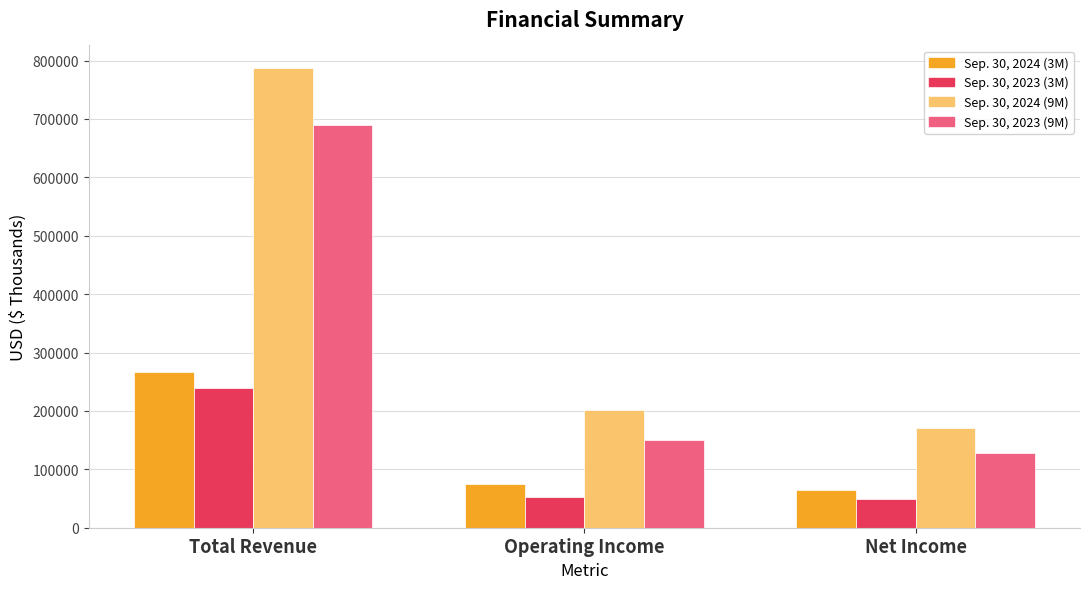

What is the sum of the Sep. 30, 2023 (3M) values at Net Income and Total Revenue?

287862